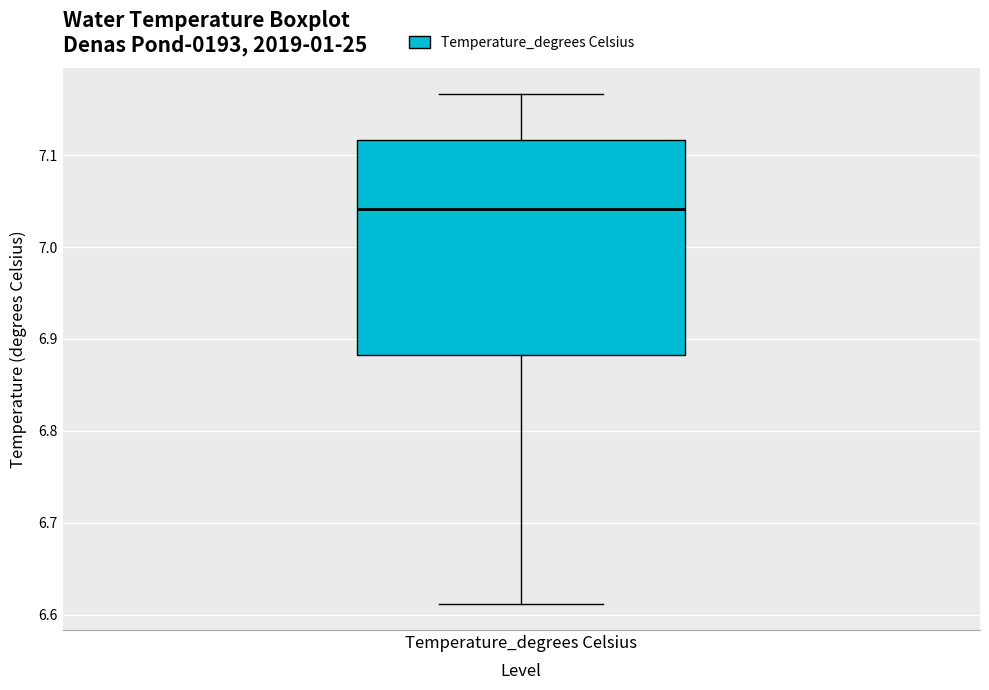

Where does the upper whisker of the box for Temperature_degrees Celsius end on the y-axis? The values are not printed on the chart, so give them approximately, as read against the axis.

7.17